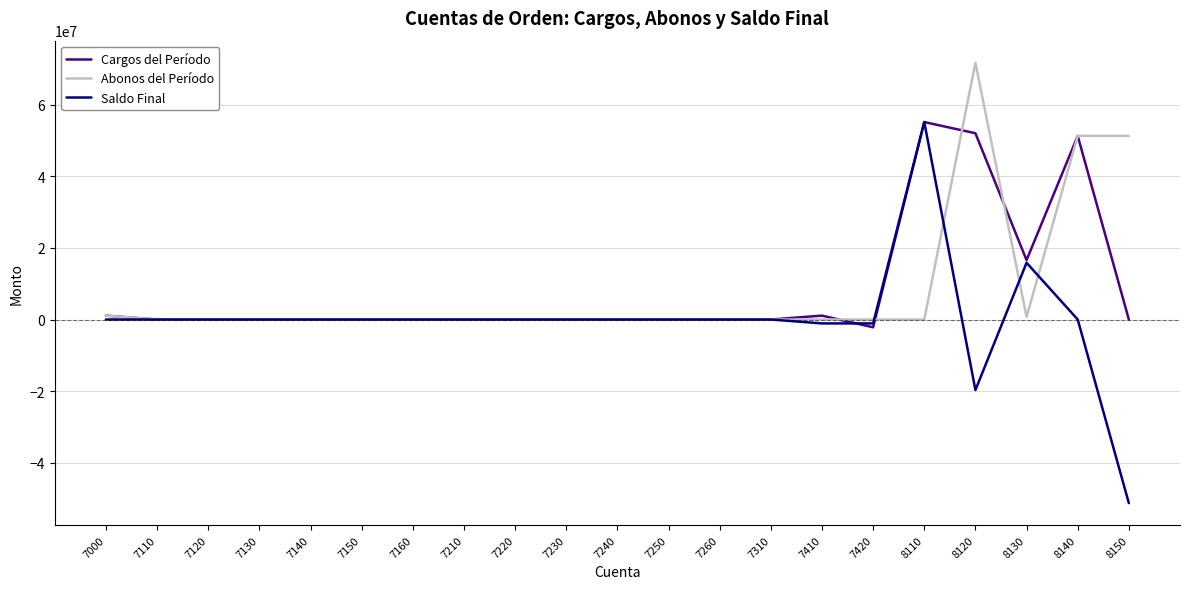

In Cargos del Período, how many points are higher than both neighbors (excluding endpoints)?

3